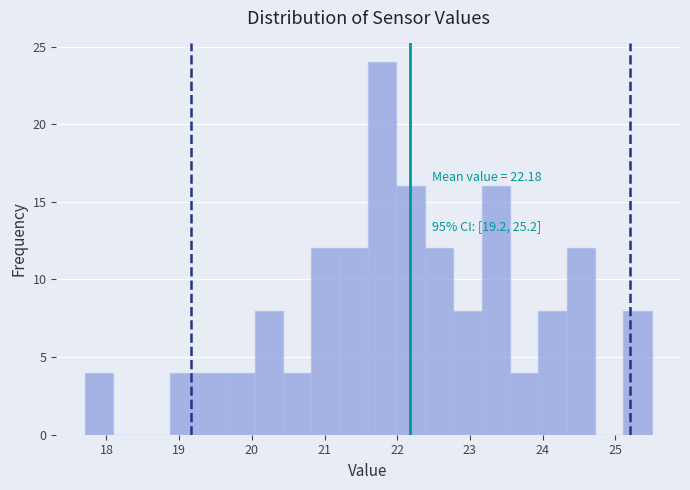

Read against the x-axis, roughly where is the centre of the tallest bar?

21.8